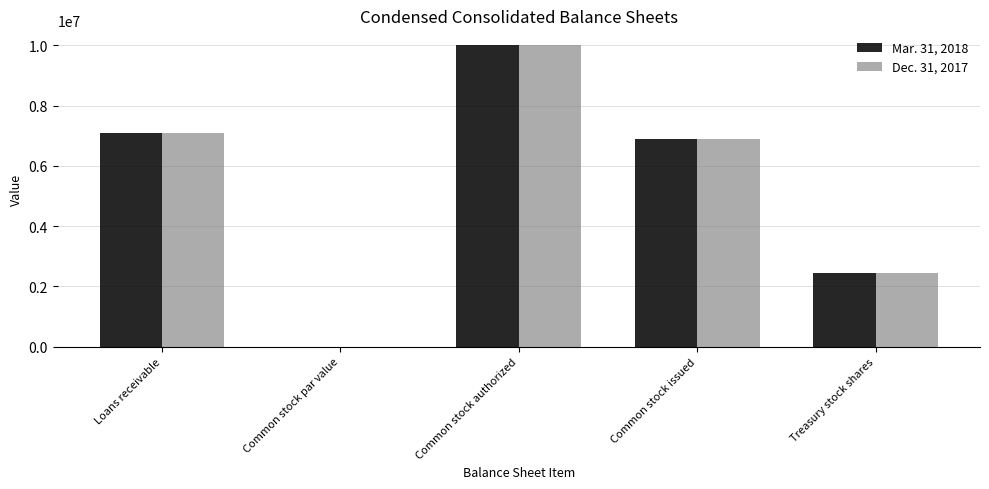

Where does the Dec. 31, 2017 series first go above 6878503?

Loans receivable